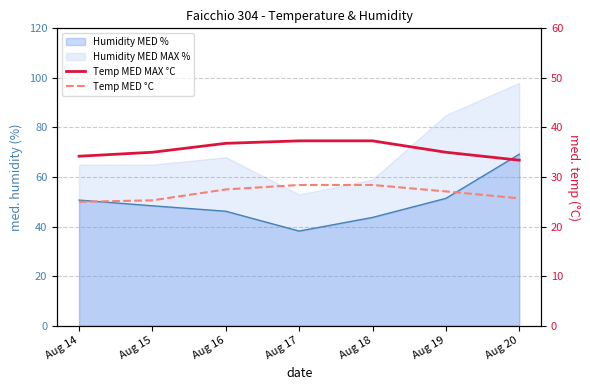

How many data points does each series have?

7